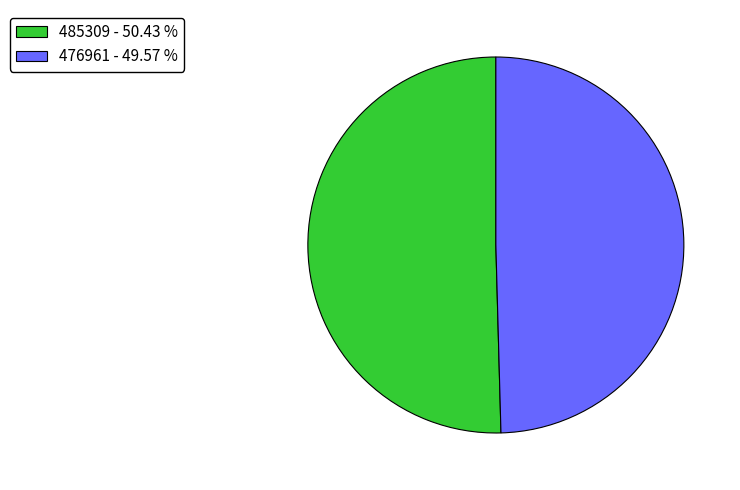

Do 476961 - 49.57 % and 485309 - 50.43 % together represent more than half of the pie?

Yes